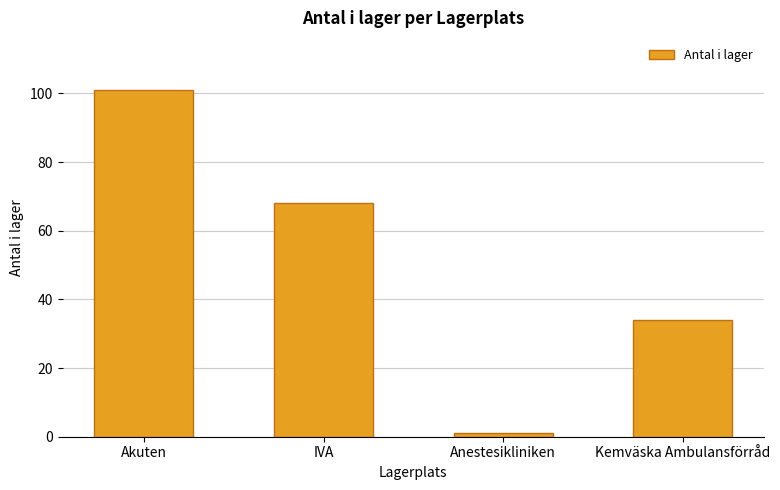

What is the sum of all values?

204